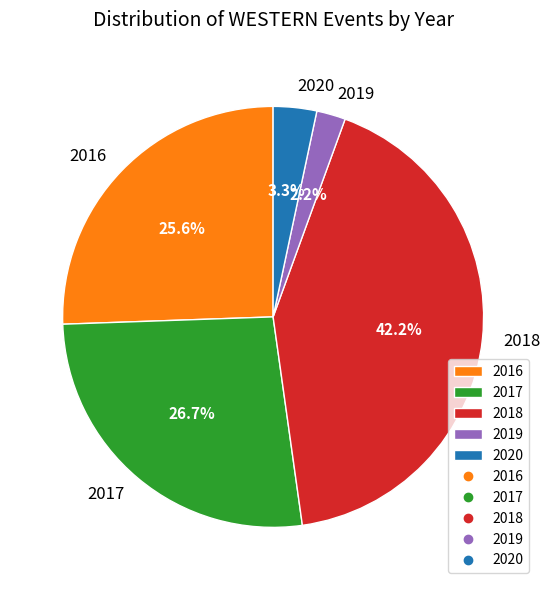

Which slice is the largest?

2018